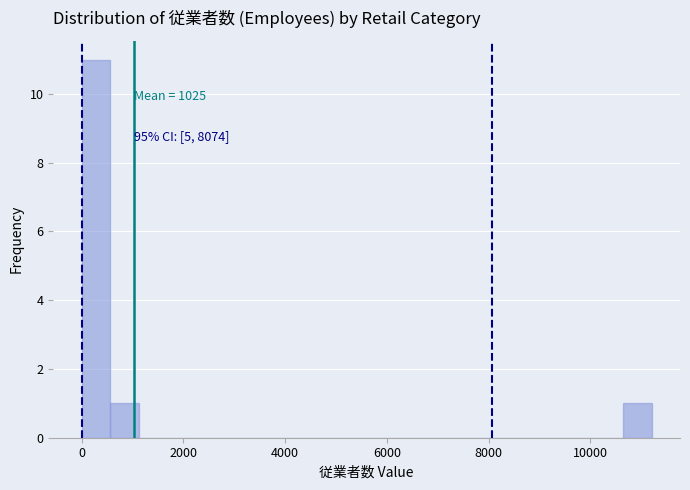

Around what value on the x-axis is the tallest bar? Give the approximate position of its centre, as read against the axis.

200